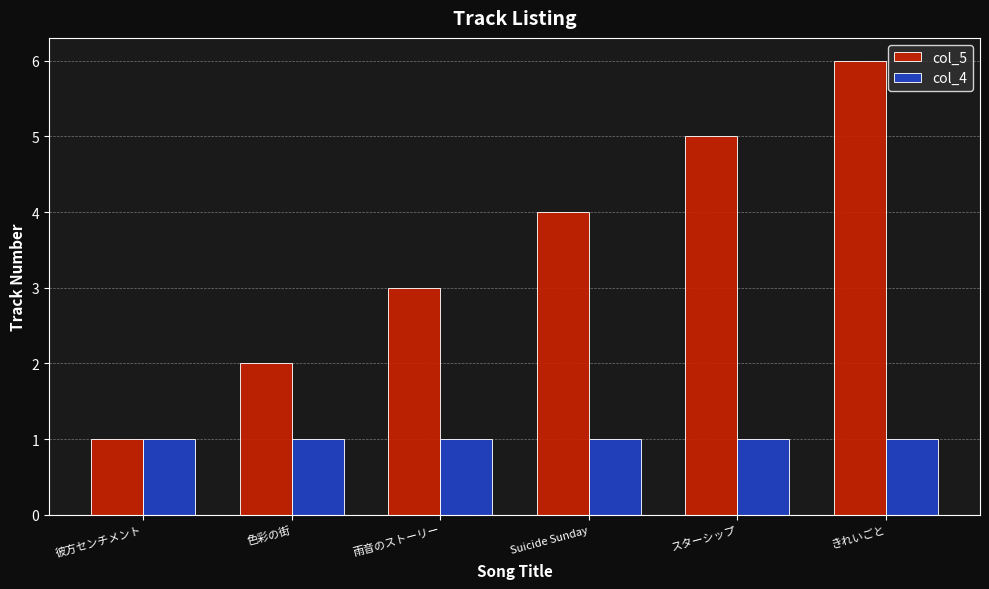

Reading left to right, transcribe all the data shown in this chart.

col_5: 1	2	3	4	5	6
col_4: 1	1	1	1	1	1